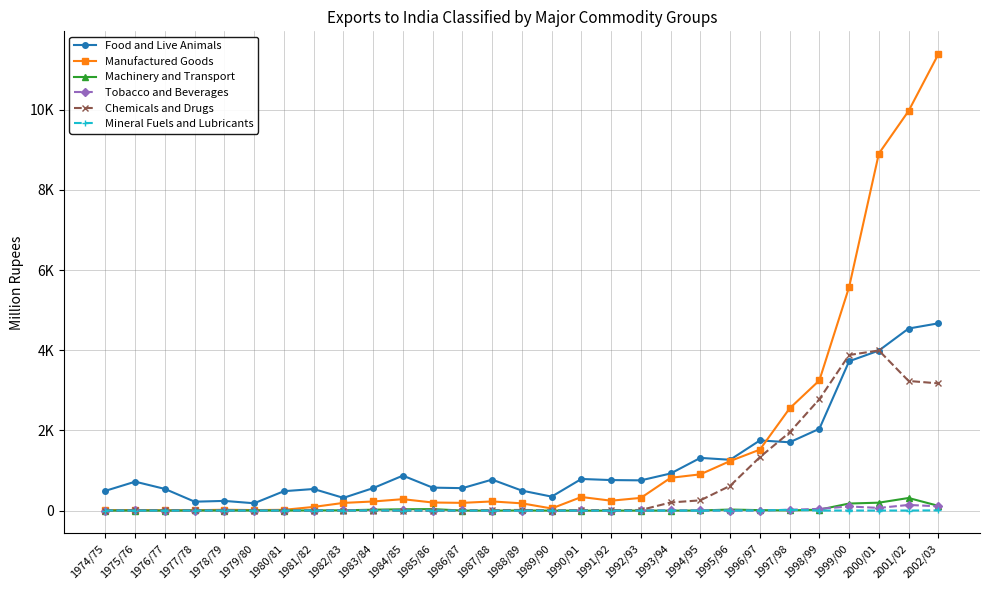

Where is the first local maximum for Tobacco and Beverages?

1975/76